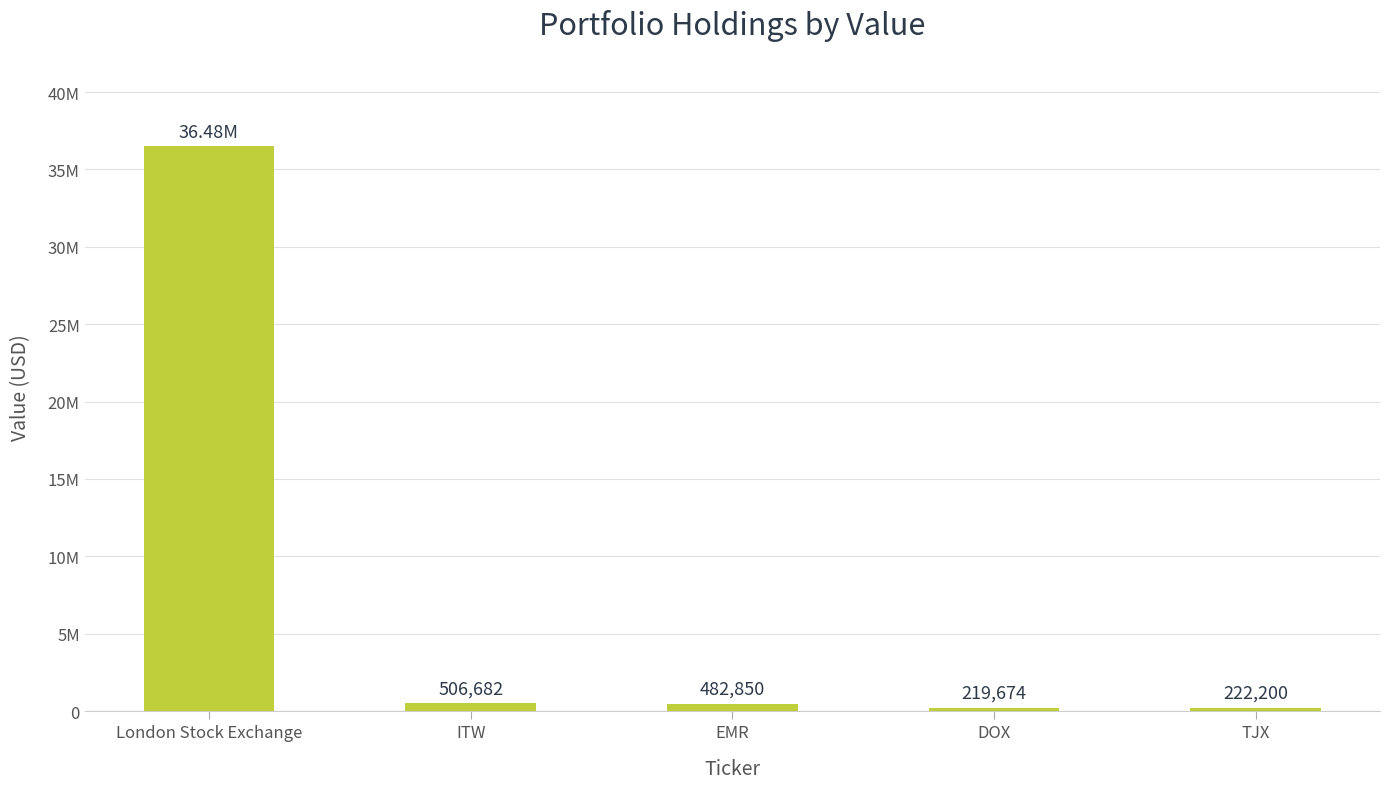

Are the bars horizontal?

No